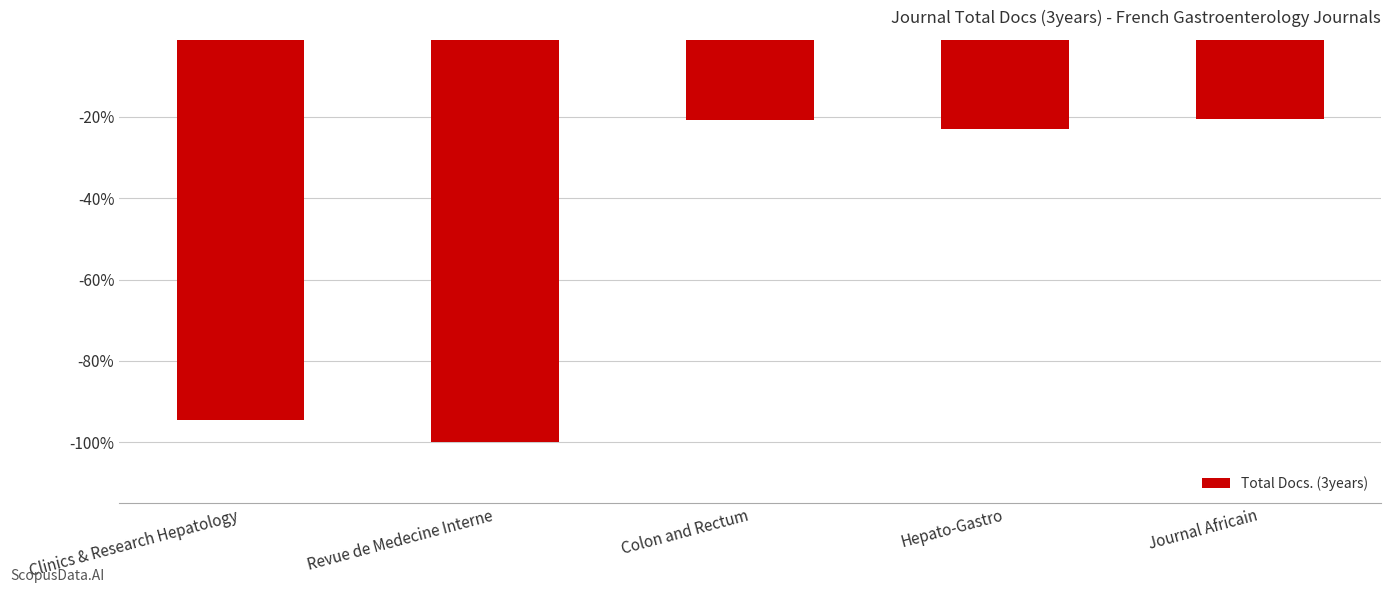

Which has a higher value, Journal Africain or Clinics & Research Hepatology?

Journal Africain